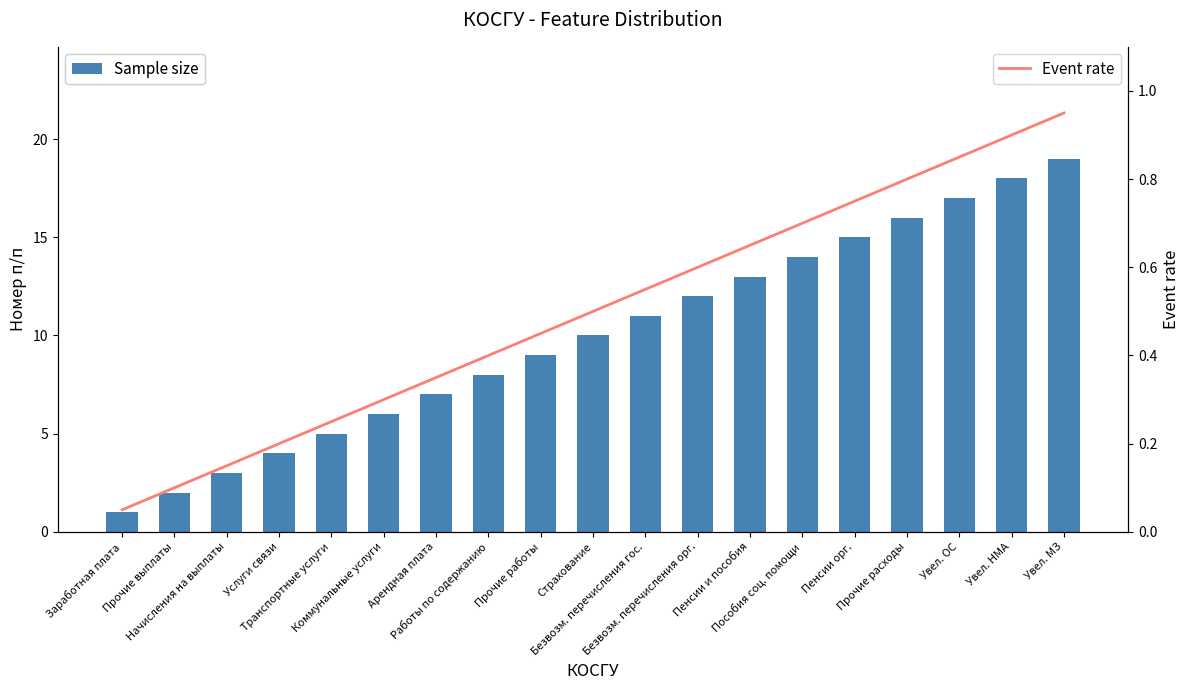

What is the difference between the maximum and minimum values in the Sample size series?

18.0